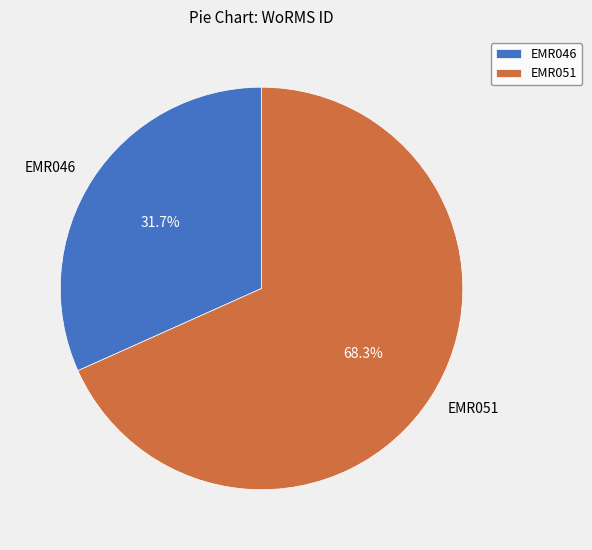

True or false: EMR051 accounts for 68% of the total.

True